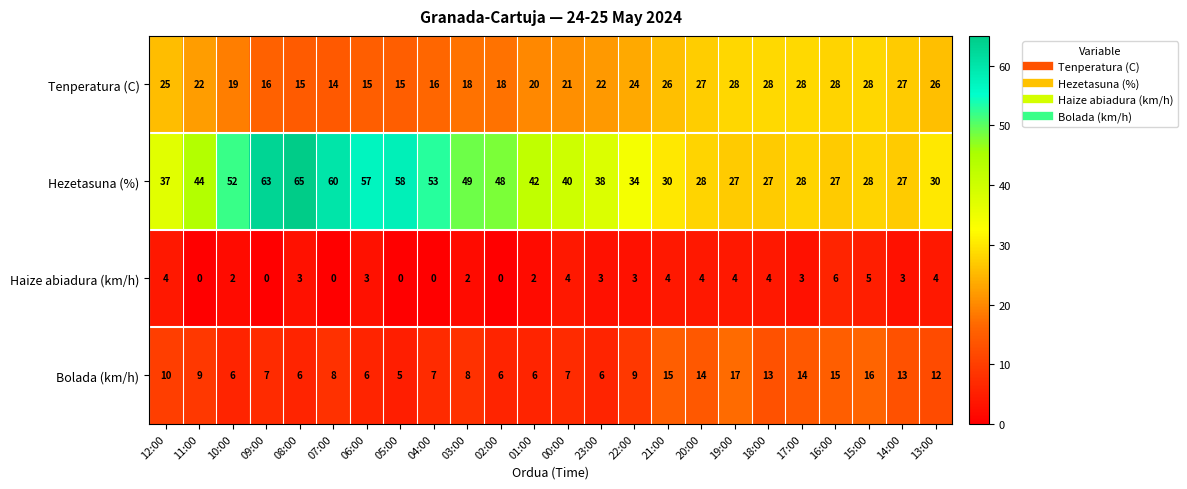

Which series has the widest spread of values?

Hezetasuna (%)